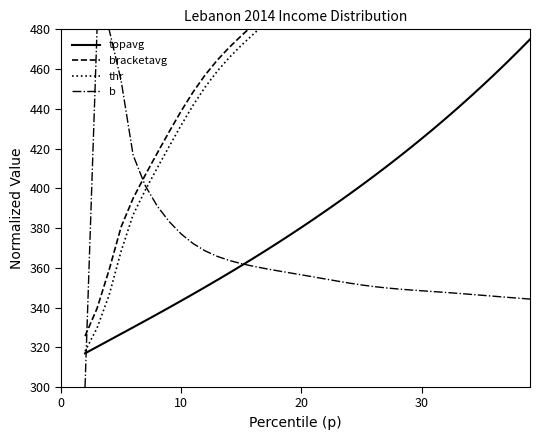

Which series has the largest total across all categories?

bracketavg